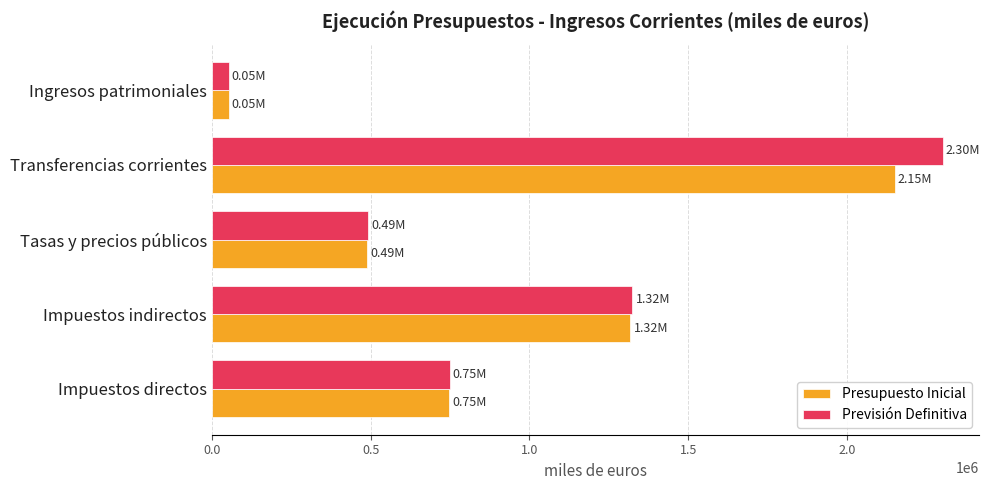

At how many categories does at least one series exceed 2035332?

1